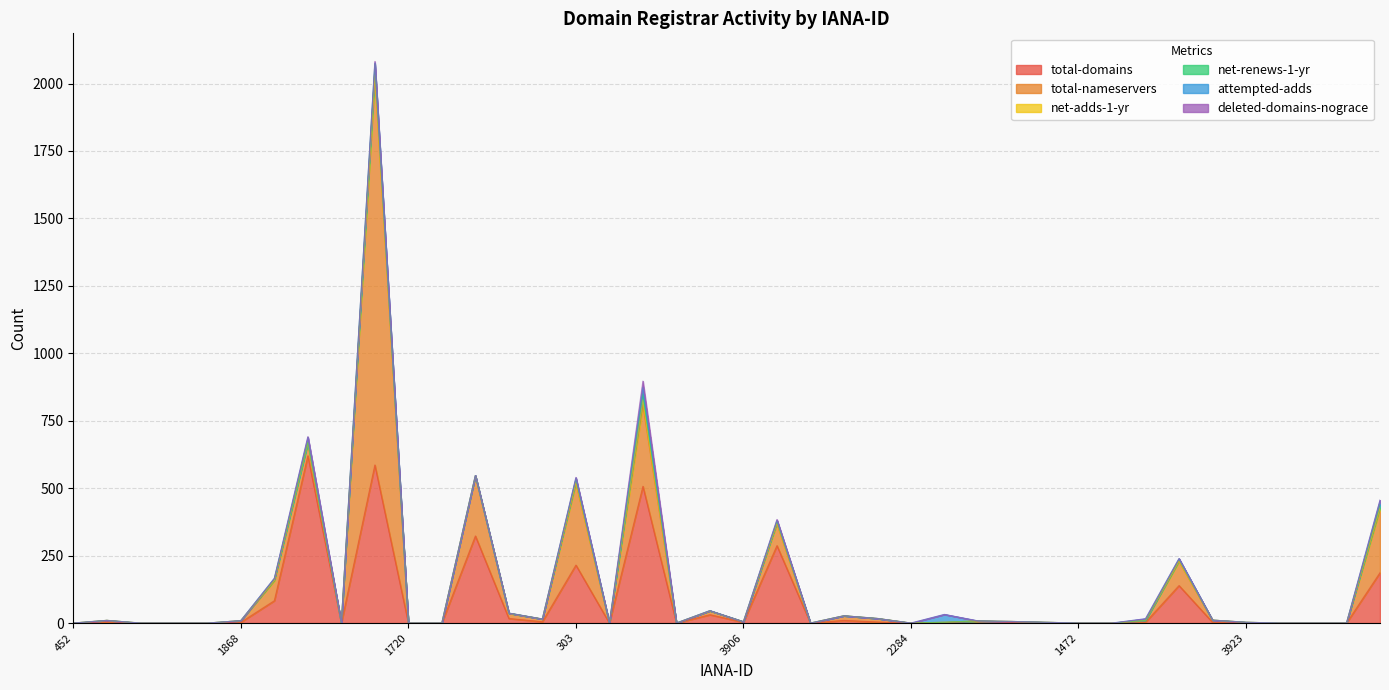

What are all the series names shown in the legend?

total-domains, total-nameservers, net-adds-1-yr, net-renews-1-yr, attempted-adds, deleted-domains-nograce